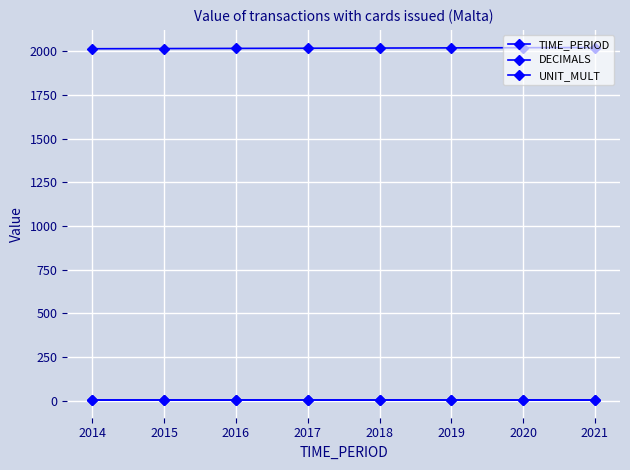

The TIME_PERIOD series shows 3486 at 2019. True or false?

False